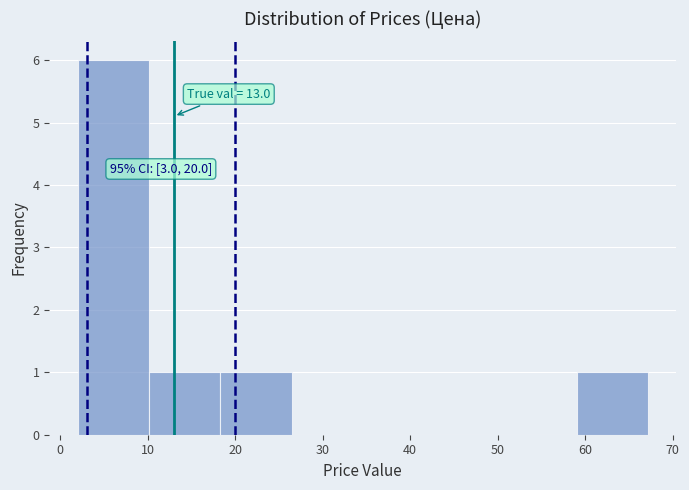

Which range on the x-axis has the tallest bar?

2 to 10